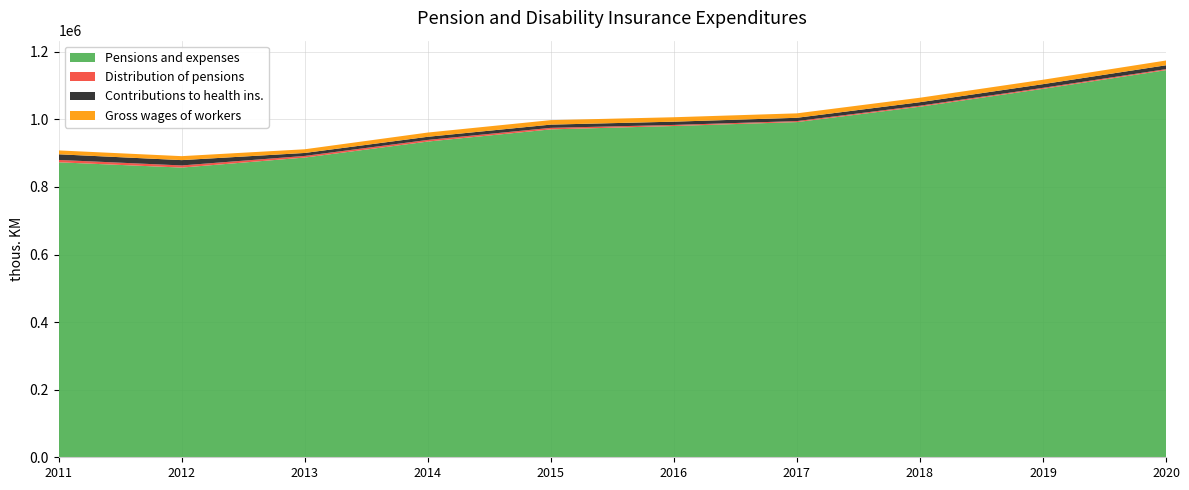

Reading left to right, list all the values displayed in this chart.

Pensions and expenses: 2011=872973	2012=857319	2013=887009	2014=934336	2015=970379	2016=980359	2017=991948	2018=1037473	2019=1090348	2020=1145670
Distribution of pensions: 2011=6980	2012=6330	2013=4835	2014=4849	2015=4524	2016=3207	2017=2985	2018=3025	2019=2954	2020=2983
Contributions to health ins.: 2011=16671	2012=15741	2013=8740	2014=9275	2015=9559	2016=9611	2017=9733	2018=10301	2019=10853	2020=11425
Gross wages of workers: 2011=11490	2012=11754	2013=10932	2014=12543	2015=13286	2016=13127	2017=13152	2018=13232	2019=13073	2020=14106